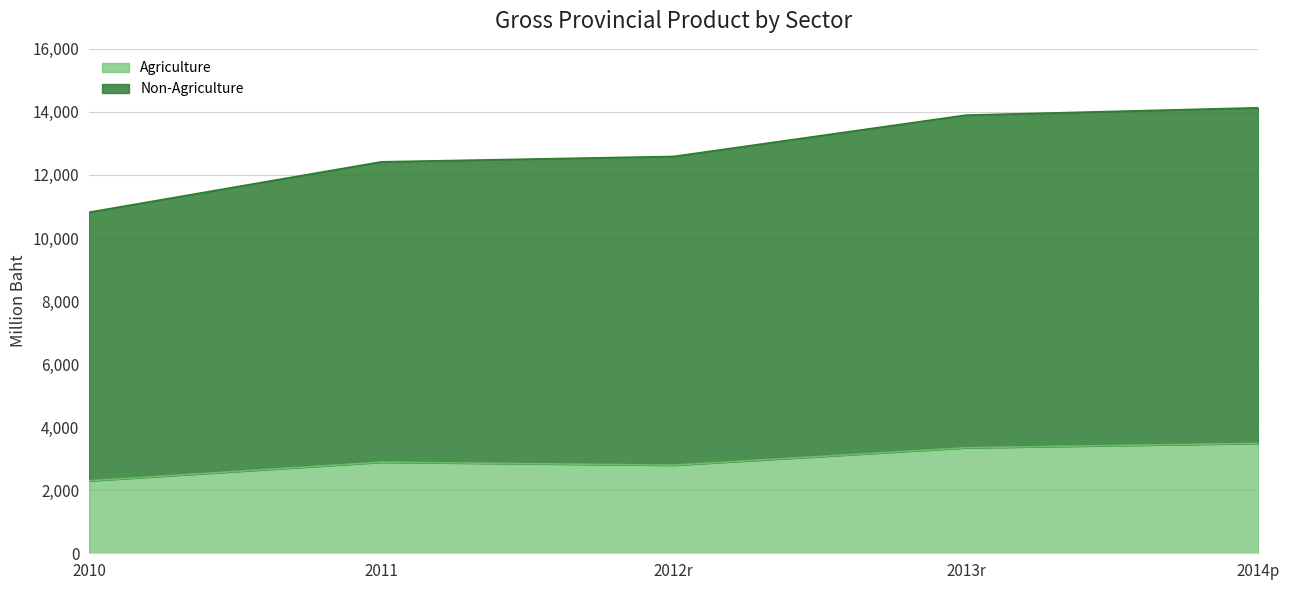

The Non-Agriculture series shows 4748.1 at 2012r. True or false?

False